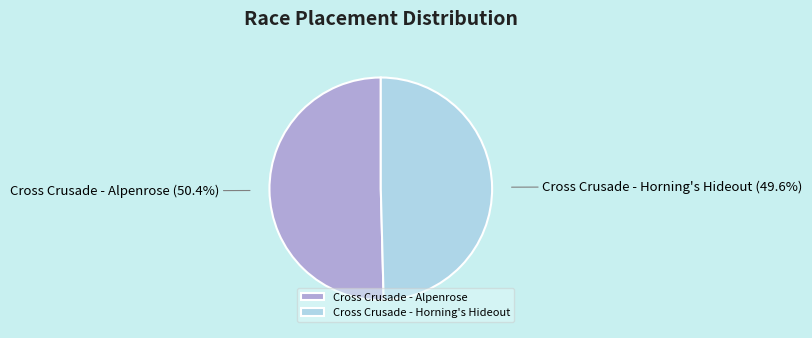

Is it true that Cross Crusade - Horning's Hideout is 57% of the pie?

False